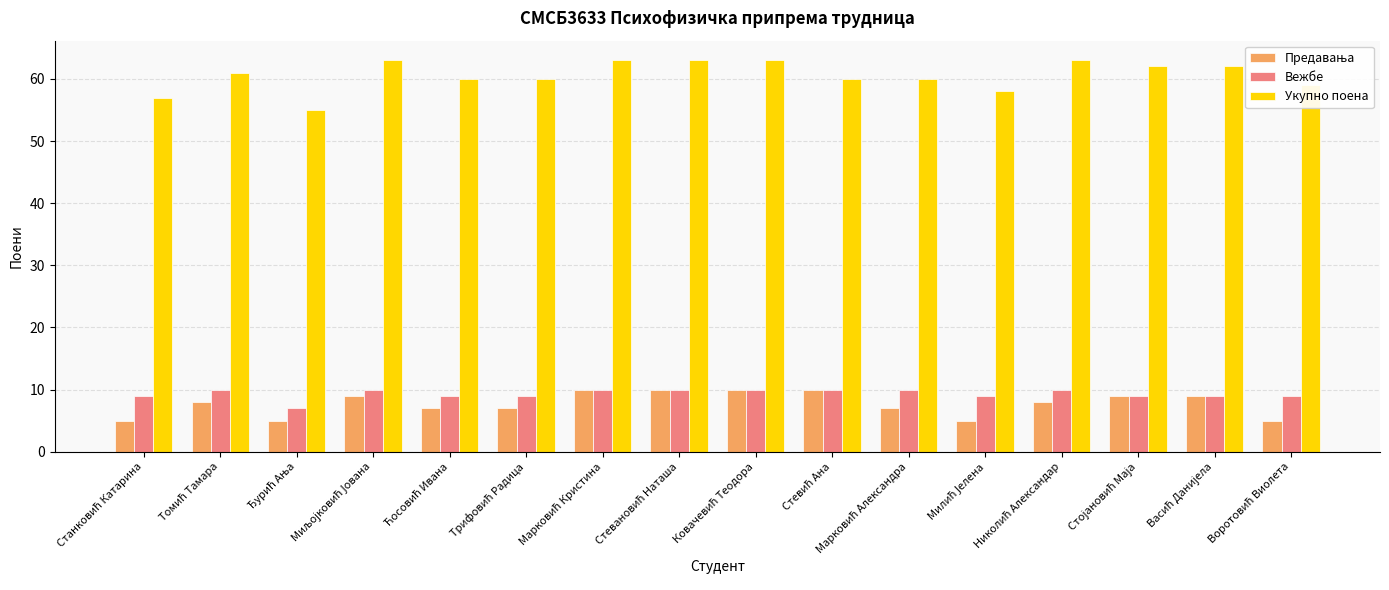

Which series has the widest spread of values?

Укупно поена